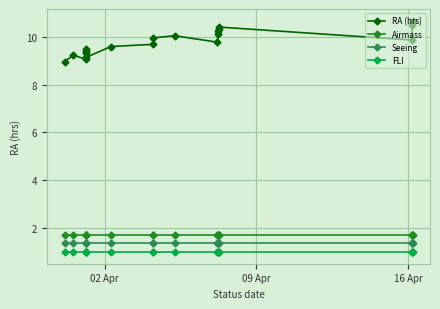

What is the value of the FLI point at the 18th from the left?

1.0